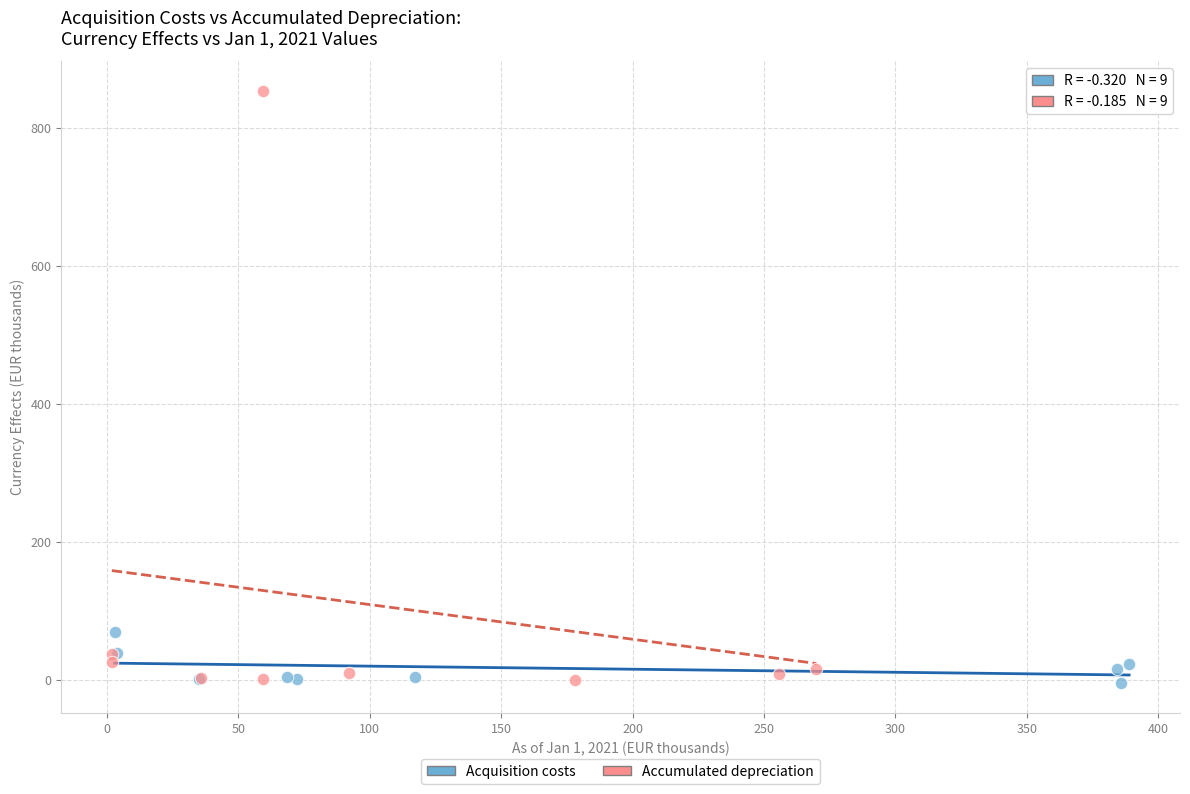

Which series has the largest Y range (max minus min)?

Accumulated depreciation